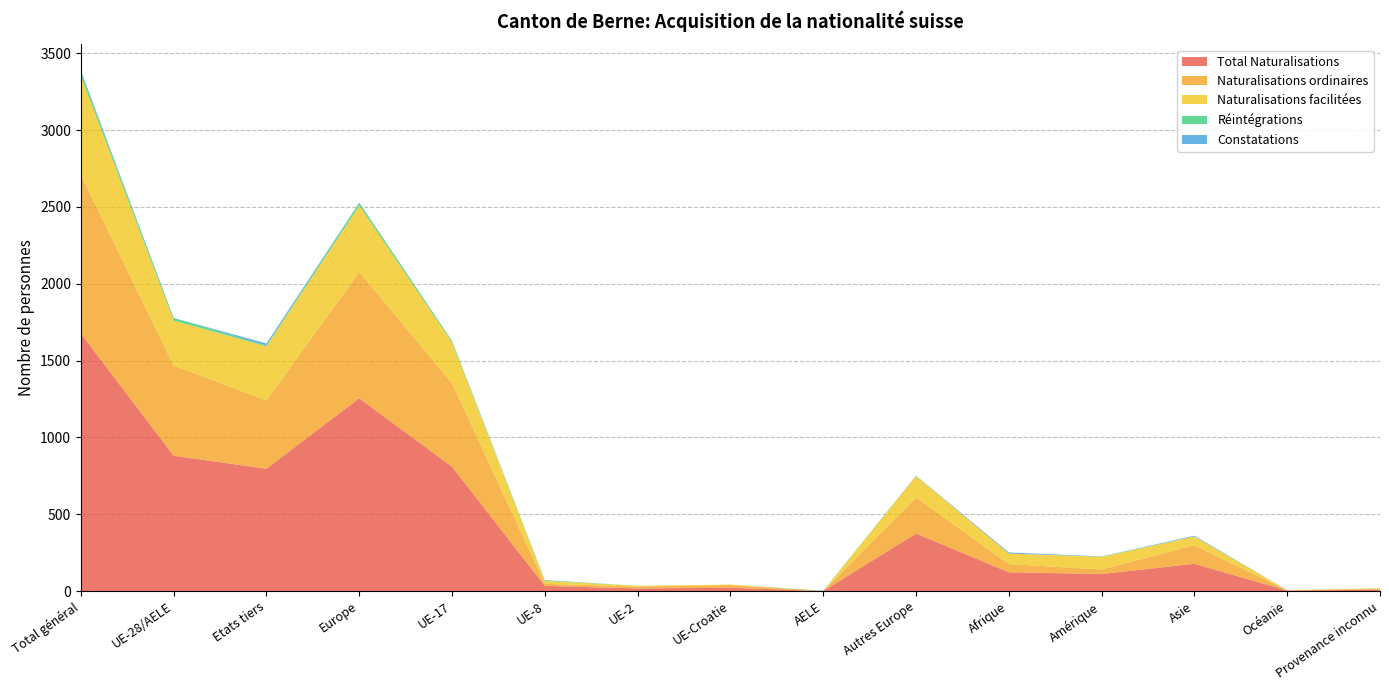

Reading right to left, transcribe all the data shown in this chart.

Total Naturalisations: Provenance inconnu=9	Océanie=3	Asie=177	Amérique=111	Afrique=122	Autres Europe=374	AELE=0	UE-Croatie=21	UE-2=17	UE-8=33	UE-17=809	Europe=1254	Etats tiers=796	UE-28/AELE=880	Total général=1676
Naturalisations ordinaires: Provenance inconnu=5	Océanie=1	Asie=121	Amérique=29	Afrique=53	Autres Europe=235	AELE=0	UE-Croatie=18	UE-2=12	UE-8=14	UE-17=543	Europe=822	Etats tiers=444	UE-28/AELE=587	Total général=1031
Naturalisations facilitées: Provenance inconnu=4	Océanie=2	Asie=56	Amérique=82	Afrique=69	Autres Europe=139	AELE=0	UE-Croatie=3	UE-2=5	UE-8=19	UE-17=266	Europe=432	Etats tiers=352	UE-28/AELE=293	Total général=645
Réintégrations: Provenance inconnu=0	Océanie=0	Asie=2	Amérique=2	Afrique=0	Autres Europe=2	AELE=2	UE-Croatie=0	UE-2=0	UE-8=5	UE-17=10	Europe=19	Etats tiers=6	UE-28/AELE=17	Total général=23
Constatations: Provenance inconnu=0	Océanie=0	Asie=4	Amérique=1	Afrique=7	Autres Europe=1	AELE=0	UE-Croatie=0	UE-2=0	UE-8=0	UE-17=0	Europe=1	Etats tiers=13	UE-28/AELE=0	Total général=13